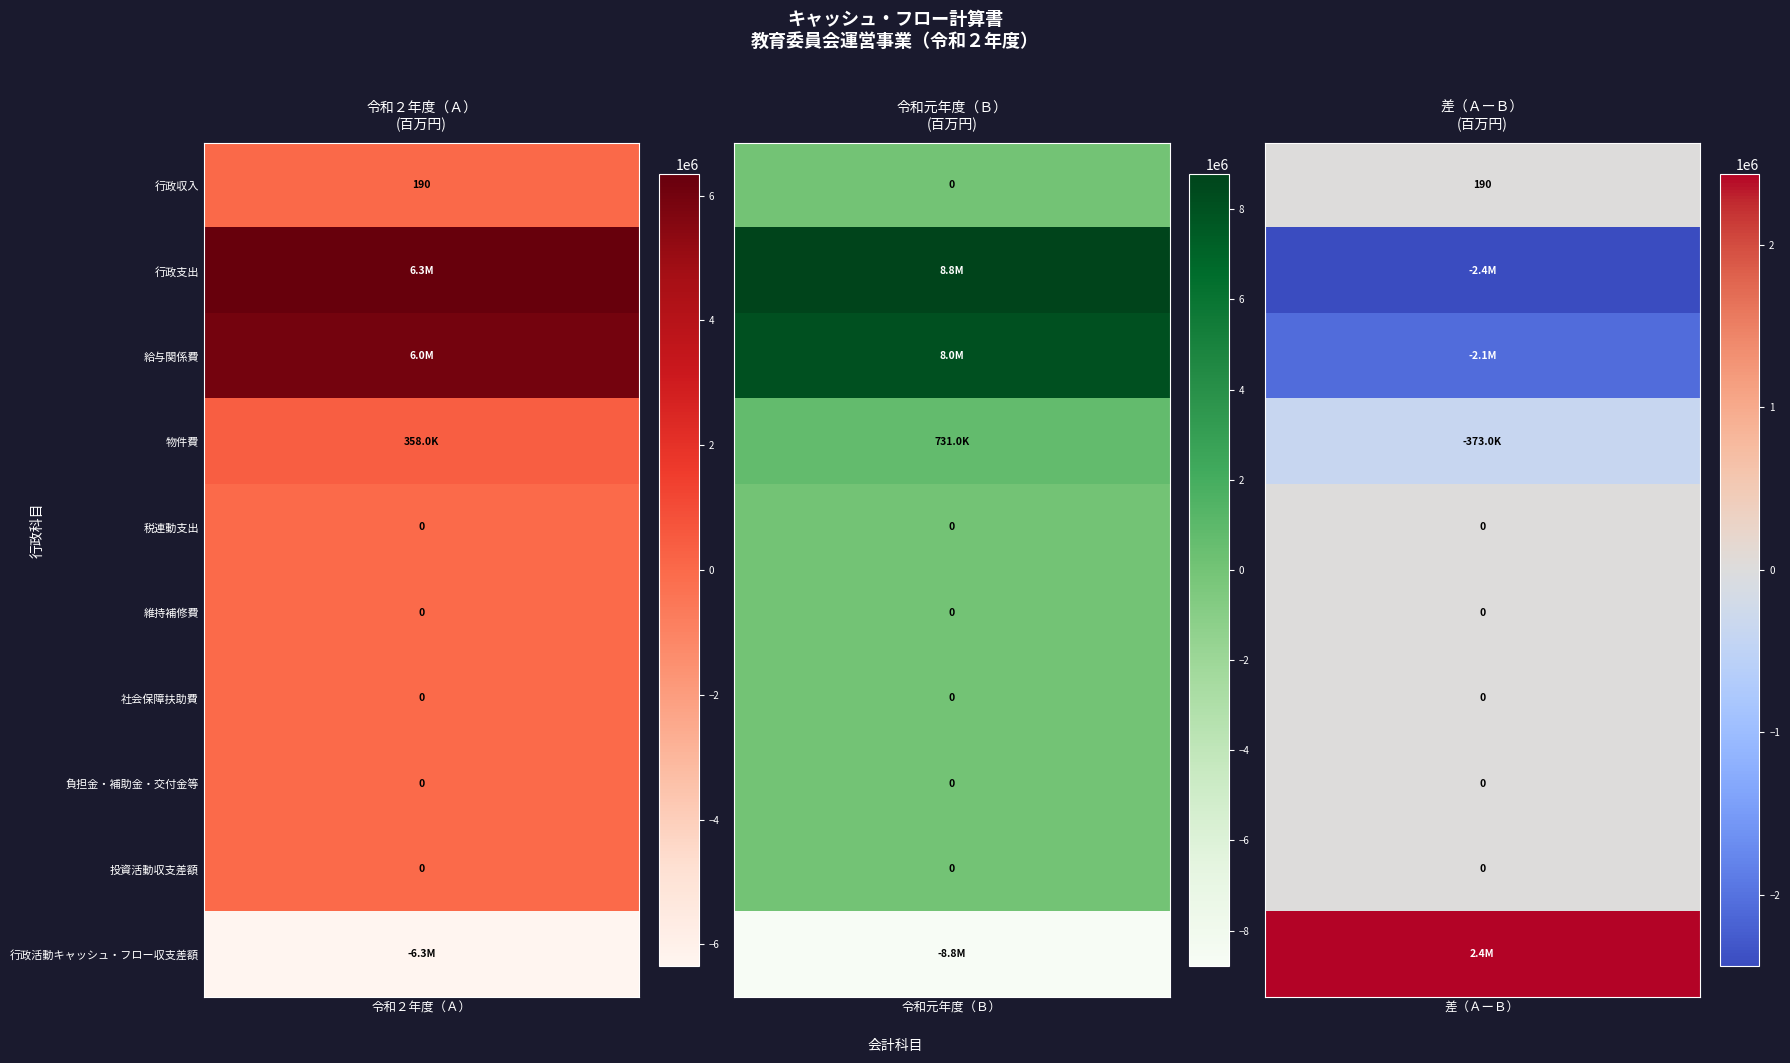

What is the sum of the 行政収入 values at 令和２年度 and 令和元年度?

190